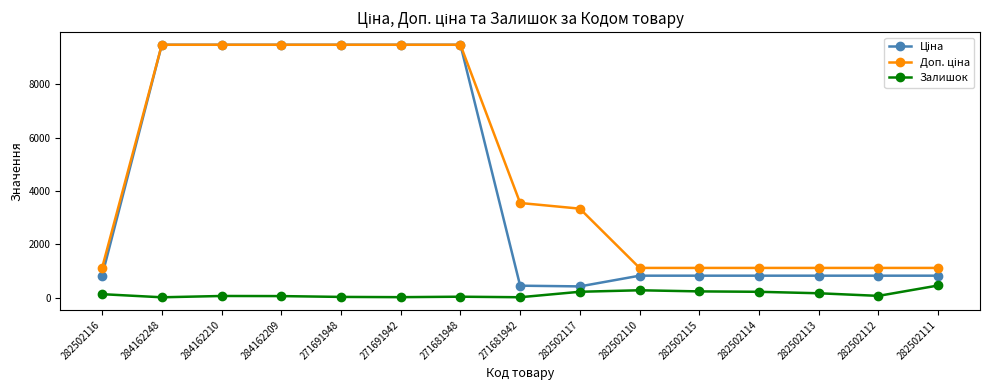

What is the difference between the highest and lowest values at 282502114?

895.2